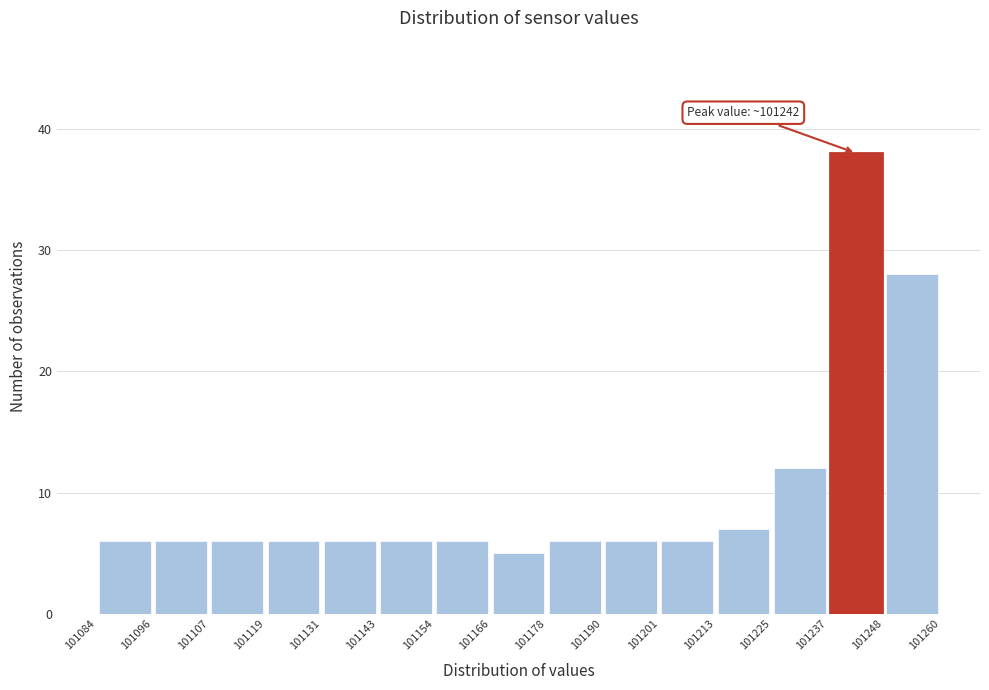

Which range on the x-axis has the tallest bar?

101237 to 101248